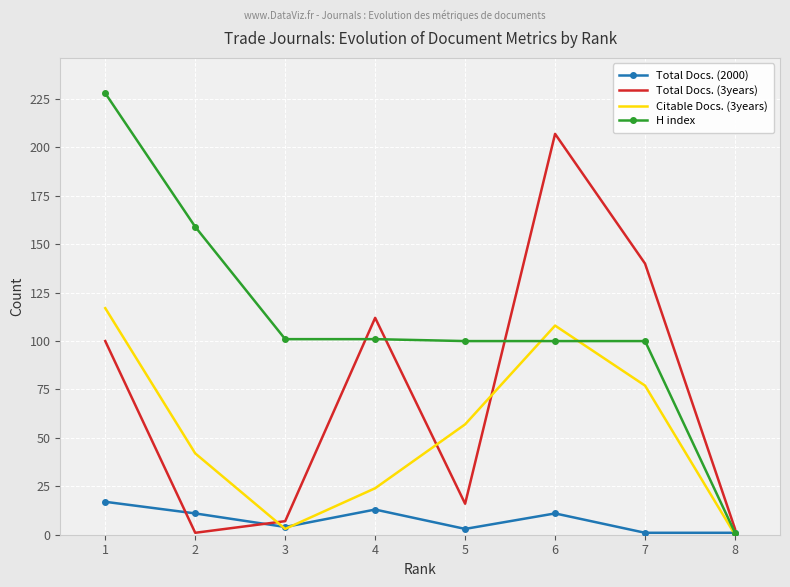

Is the value of Citable Docs. (3years) at 6 greater than the value of Total Docs. (2000) at 2?

Yes